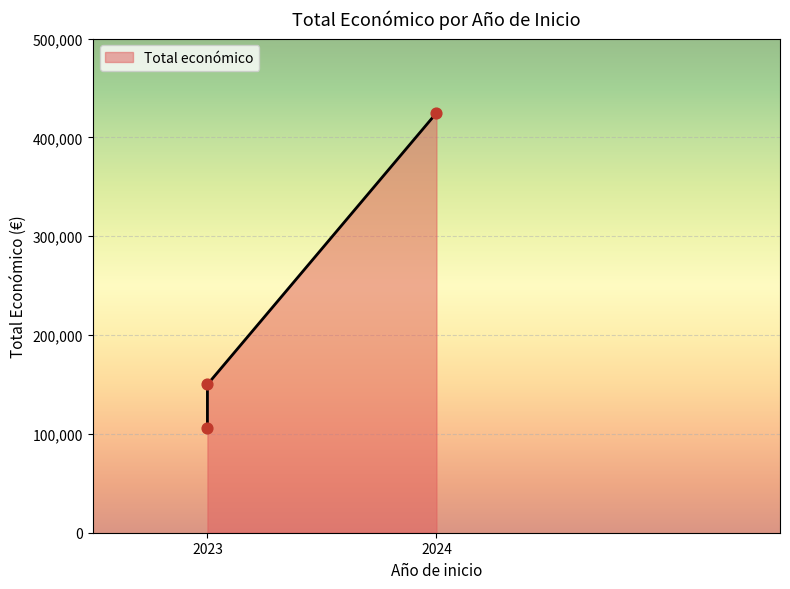

Approximately how many times larger is the value at 2023 compared to 2023?

1.4